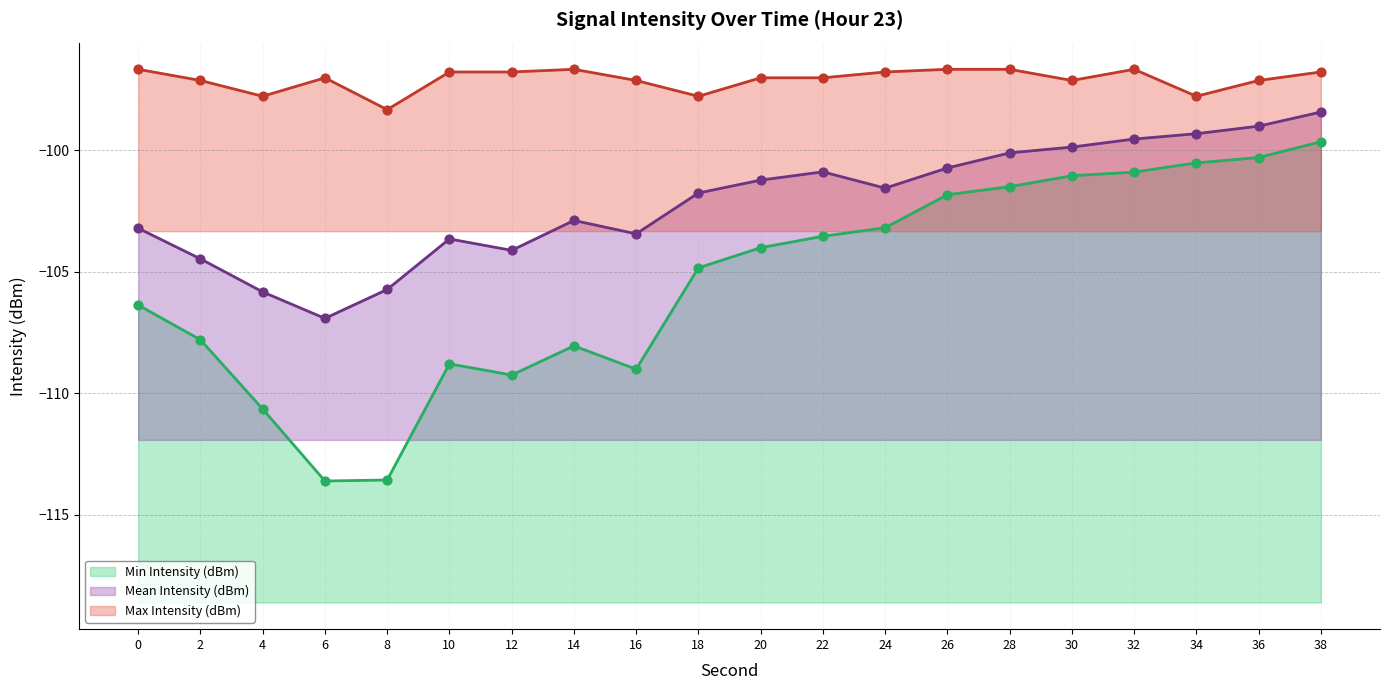

At which category is the sum across all series the highest?

38